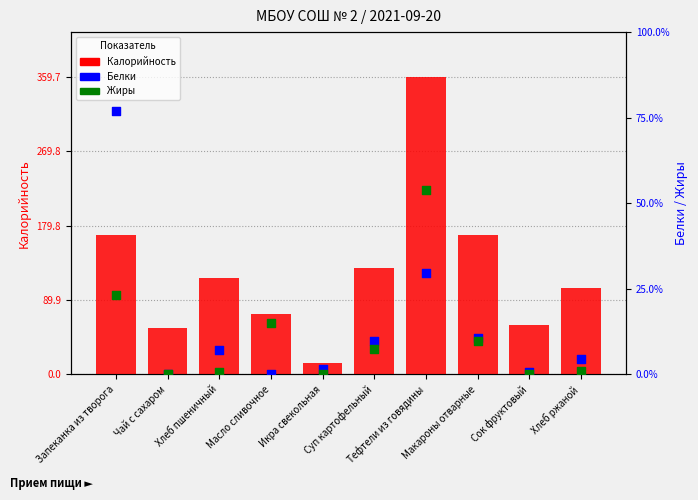

What are all the series names shown in the legend?

Калорийность, Белки, Жиры